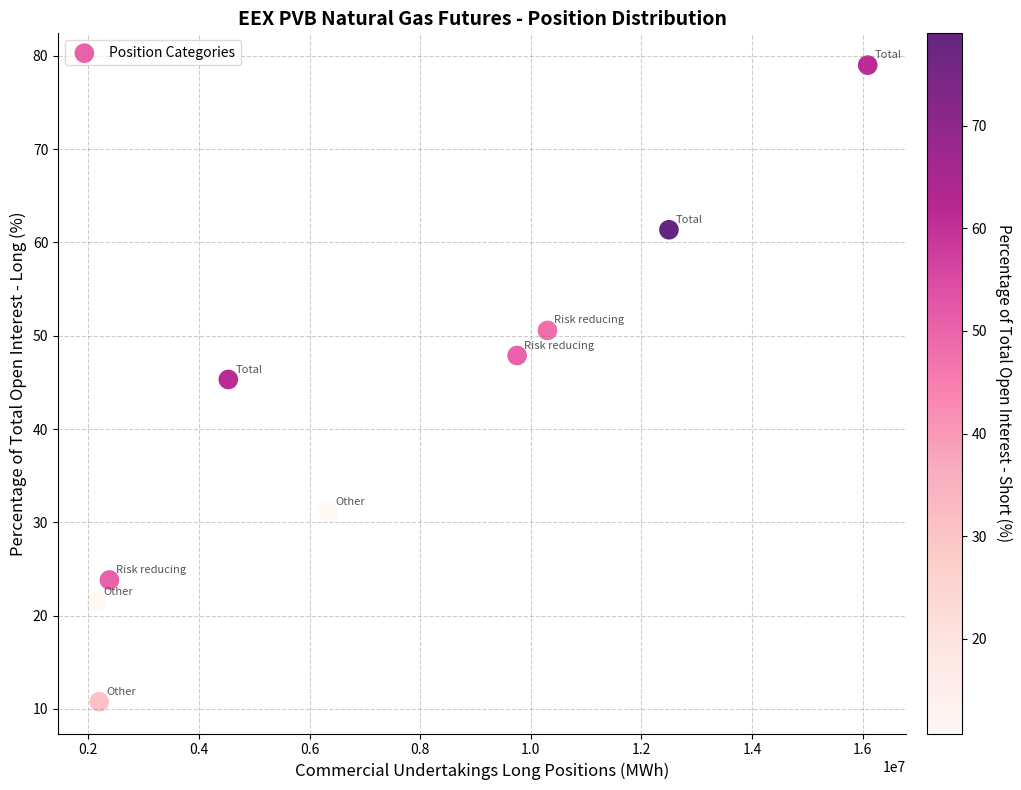

What Y value in the scatter plot is closest to 44?

45.3